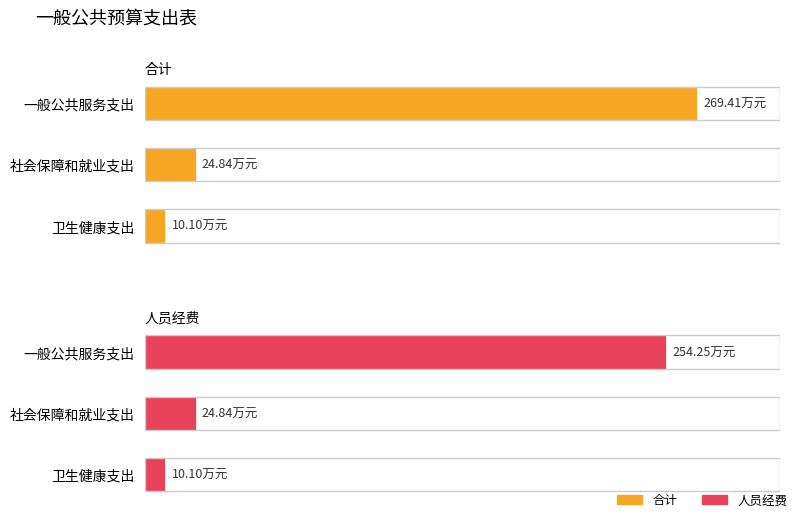

Between 一般公共服务支出 and 社会保障和就业支出, which series saw the biggest shift?

合计